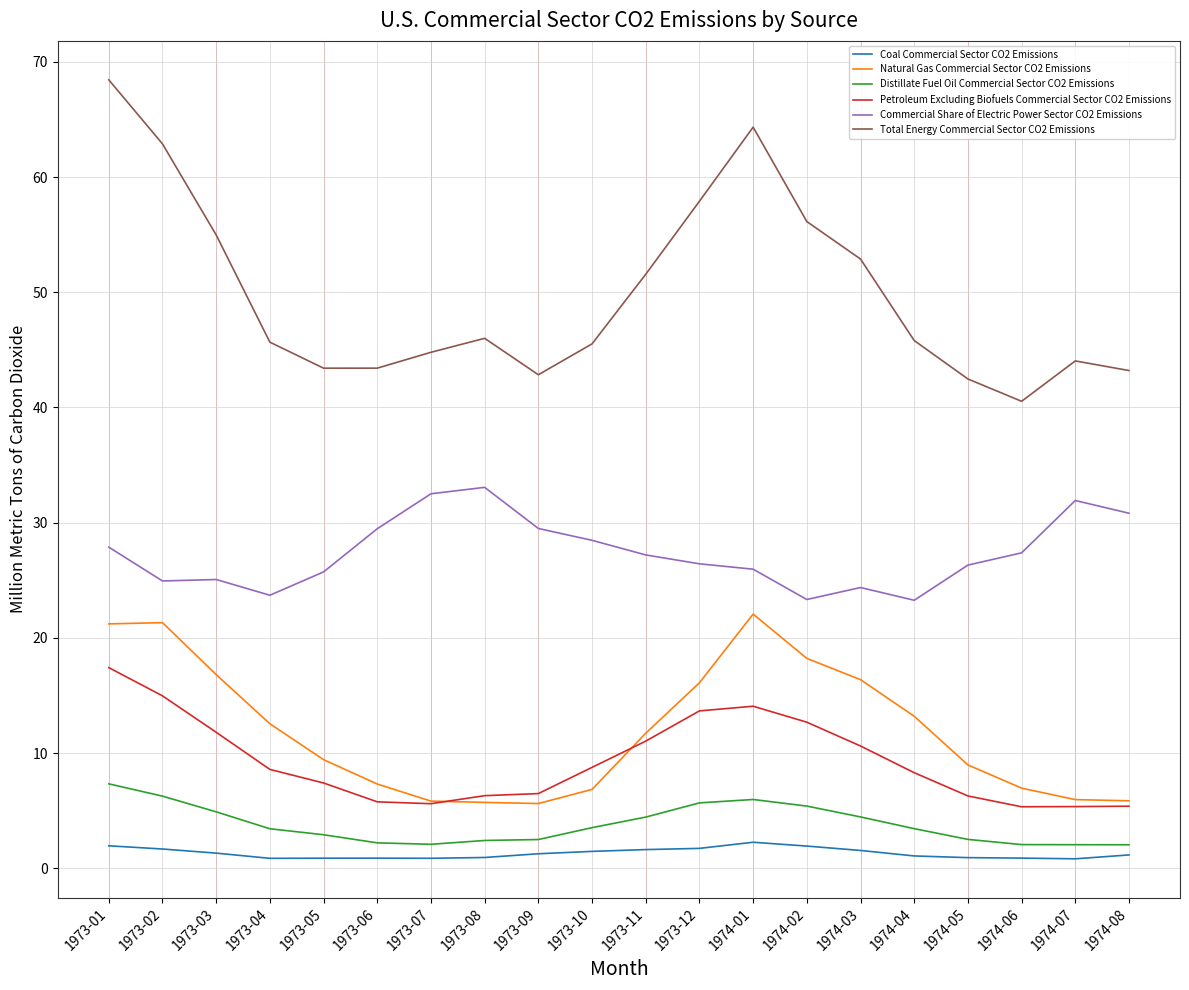

True or false: Total Energy Commercial Sector CO2 Emissions has more than 2 interior local peaks.

True